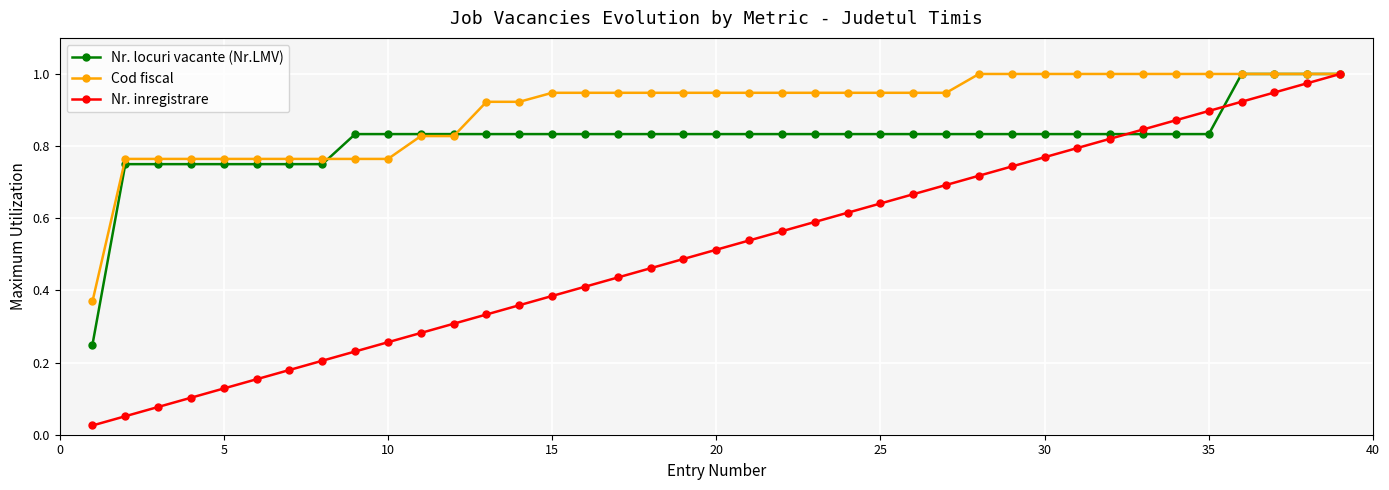

Rank the series by their average value, from lowest to highest.

Nr. inregistrare, Nr. locuri vacante (Nr.LMV), Cod fiscal